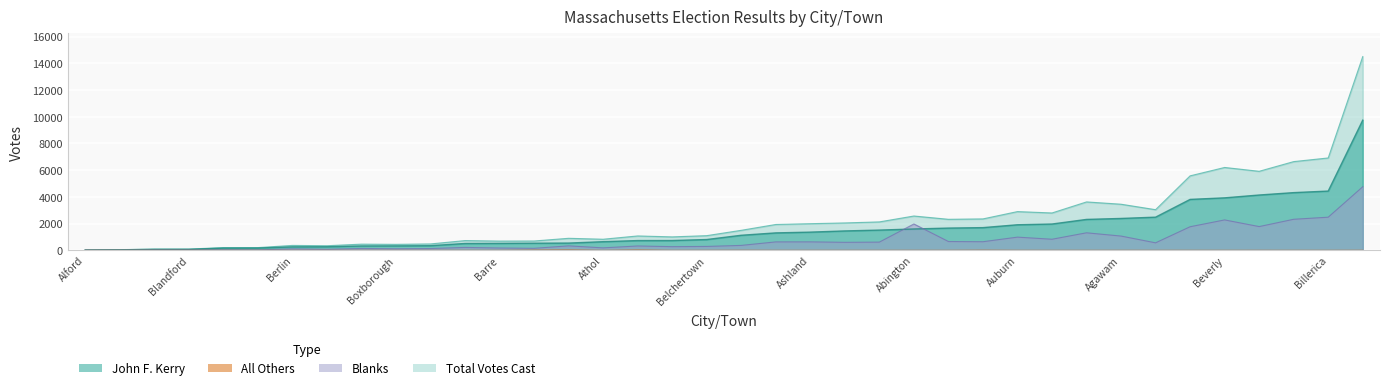

Reading right to left, extract all data points from this chart.

John F. Kerry: Boxford=541	Boxborough=330	Bourne=1451	Bolton=324	Blandford=71	Blackstone=732	Billerica=4436	Beverly=3928	Bernardston=165	Berlin=258	Berkley=345	Belmont=4319	Bellingham=1304	Belchertown=807	Bedford=1514	Becket=69	Barre=518	Barnstable=4140	Ayer=512	Avon=729	Auburn=1913	Attleboro=2313	Athol=646	Ashland=1361	Ashfield=169	Ashby=264	Ashburnham=532	Arlington=9745	Aquinnah=35	Andover=3811	Amherst=2482	Amesbury=1664	Alford=20	Agawam=2385	Adams=1126	Acushnet=1698	Acton=1968	Abington=1597
Blanks: Boxford=333	Boxborough=116	Bourne=598	Bolton=137	Blandford=23	Blackstone=273	Billerica=2479	Beverly=2275	Bernardston=37	Berlin=108	Berkley=132	Belmont=2323	Bellingham=630	Belchertown=290	Bedford=613	Becket=23	Barre=172	Barnstable=1776	Ayer=216	Avon=324	Auburn=986	Attleboro=1310	Athol=183	Ashland=632	Ashfield=34	Ashby=79	Ashburnham=149	Arlington=4758	Aquinnah=13	Andover=1764	Amherst=560	Amesbury=658	Alford=15	Agawam=1066	Adams=367	Acushnet=643	Acton=828	Abington=1970
All Others: Boxford=25	Boxborough=0	Bourne=0	Bolton=0	Blandford=0	Blackstone=0	Billerica=0	Beverly=0	Bernardston=0	Berlin=0	Berkley=0	Belmont=0	Bellingham=0	Belchertown=0	Bedford=0	Becket=0	Barre=1	Barnstable=1	Ayer=0	Avon=22	Auburn=0	Attleboro=0	Athol=0	Ashland=0	Ashfield=0	Ashby=0	Ashburnham=16	Arlington=3	Aquinnah=0	Andover=0	Amherst=0	Amesbury=0	Alford=0	Agawam=0	Adams=4	Acushnet=10	Acton=0	Abington=1
Total Votes Cast: Boxford=899	Boxborough=446	Bourne=2049	Bolton=461	Blandford=94	Blackstone=1005	Billerica=6915	Beverly=6203	Bernardston=202	Berlin=366	Berkley=477	Belmont=6642	Bellingham=1934	Belchertown=1097	Bedford=2127	Becket=92	Barre=691	Barnstable=5917	Ayer=728	Avon=1075	Auburn=2899	Attleboro=3623	Athol=829	Ashland=1993	Ashfield=203	Ashby=343	Ashburnham=697	Arlington=14506	Aquinnah=48	Andover=5575	Amherst=3042	Amesbury=2322	Alford=35	Agawam=3451	Adams=1497	Acushnet=2351	Acton=2796	Abington=2568